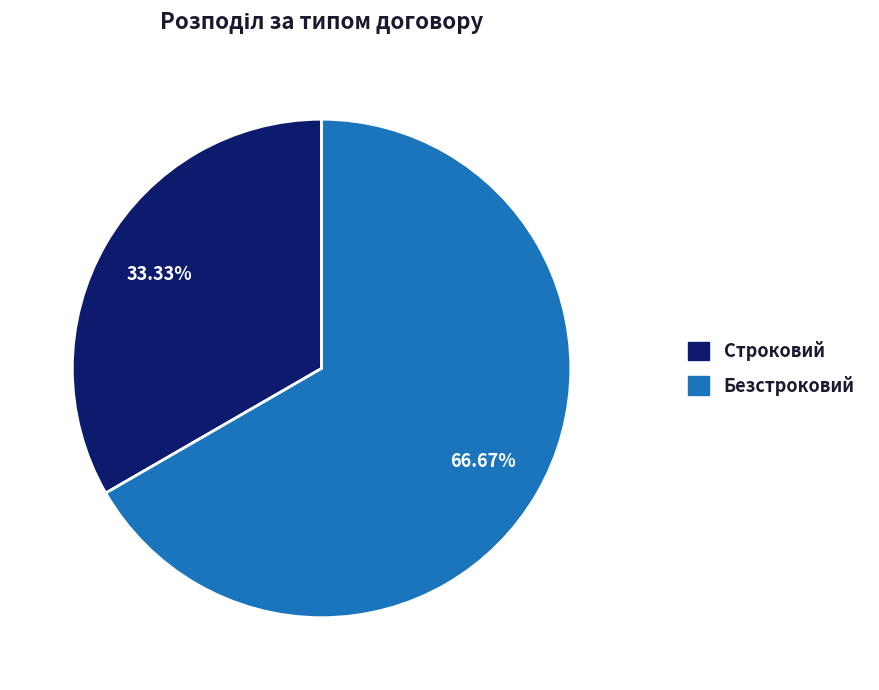

Which category has the biggest portion of the pie?

Безстроковий